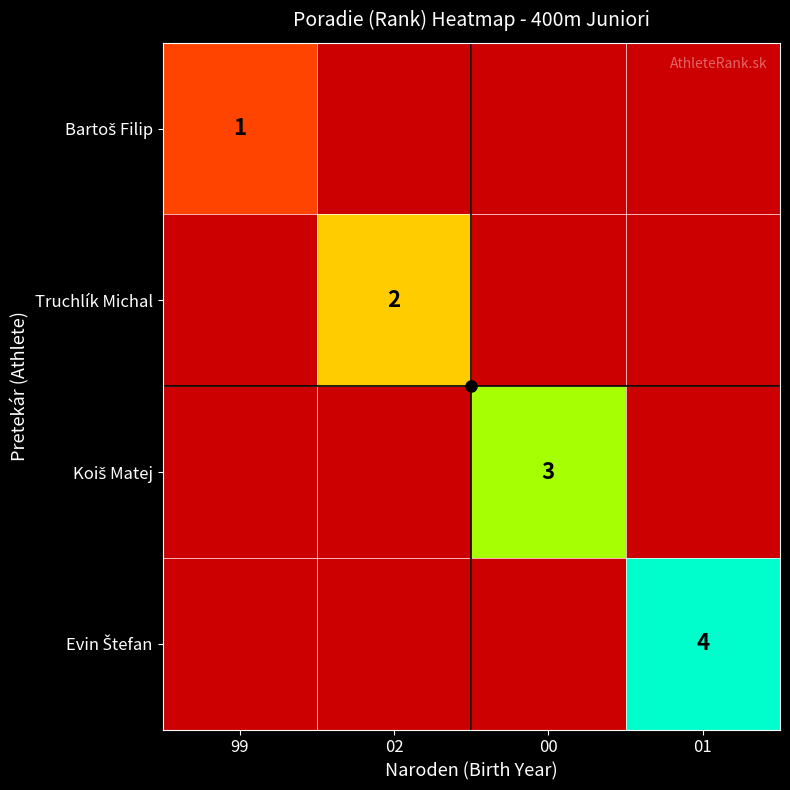

Which series has the widest spread of values?

Bartoš Filip